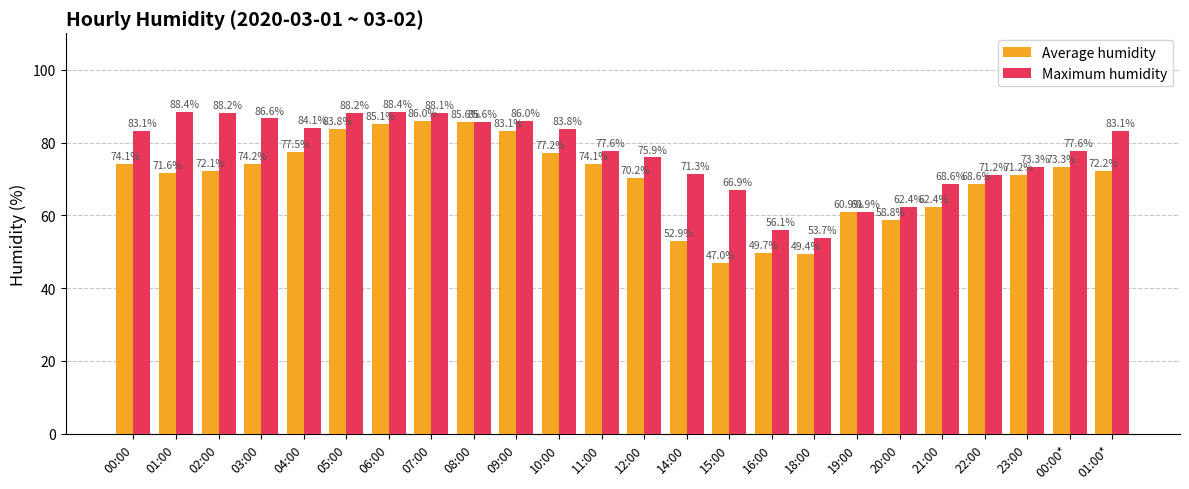

Which category has the lowest value in the Average humidity series?

15:00